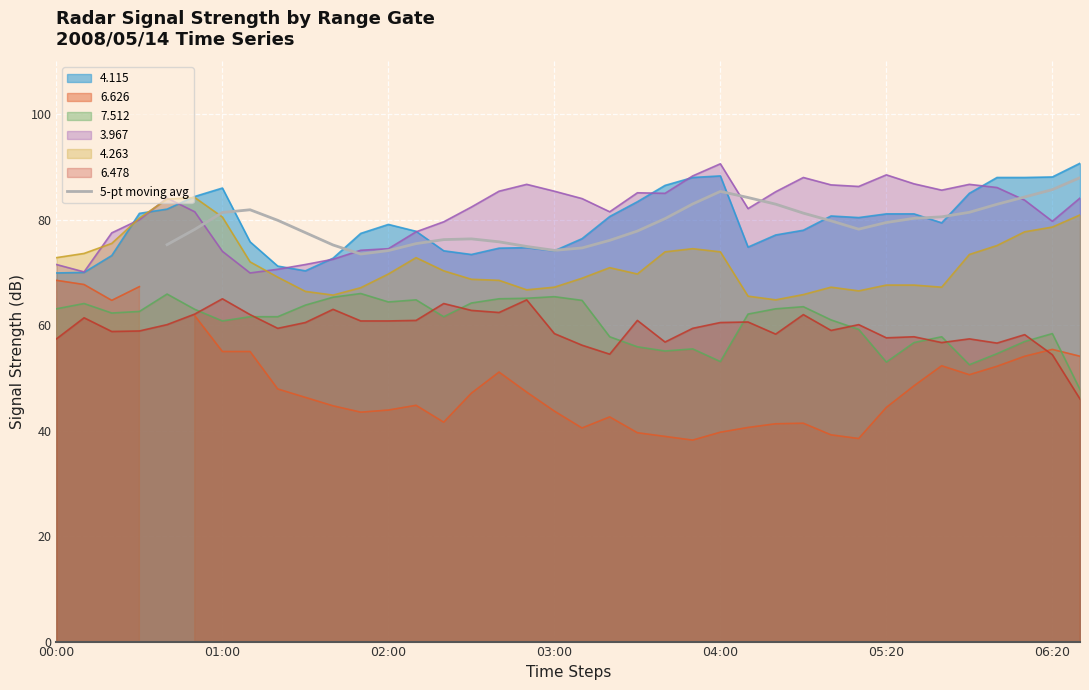

True or false: 7.512 and 4.115 intersect in this chart.

False